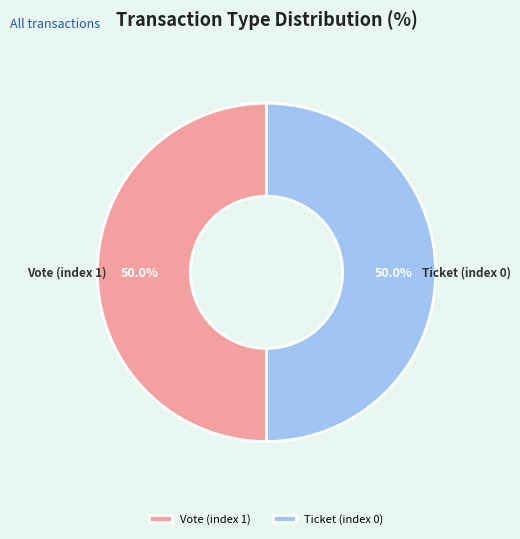

What percentage do Ticket (index 0) and Vote (index 1) together represent?

100.0%